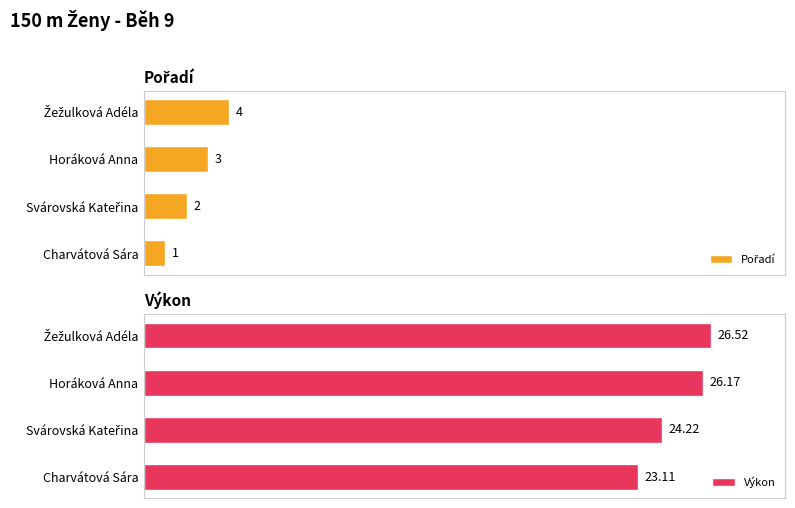

Between Horáková Anna and Žežulková Adéla, which series saw the biggest shift?

Pořadí